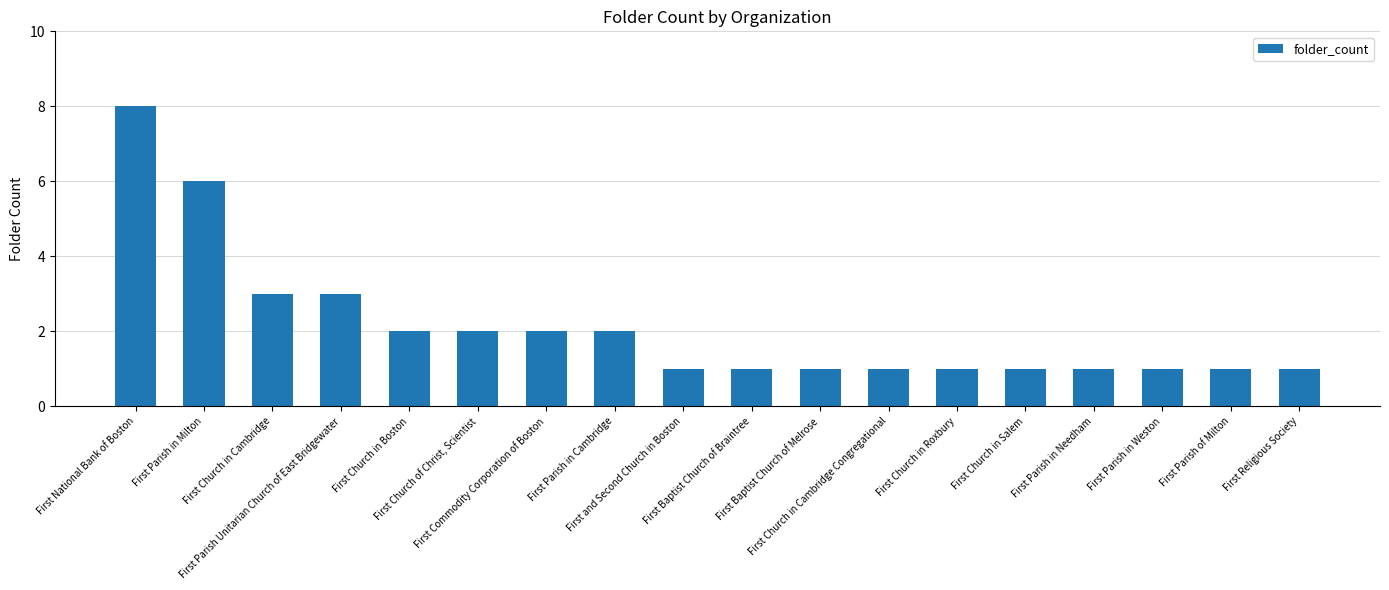

What value does the data have at First Parish in Needham?

1